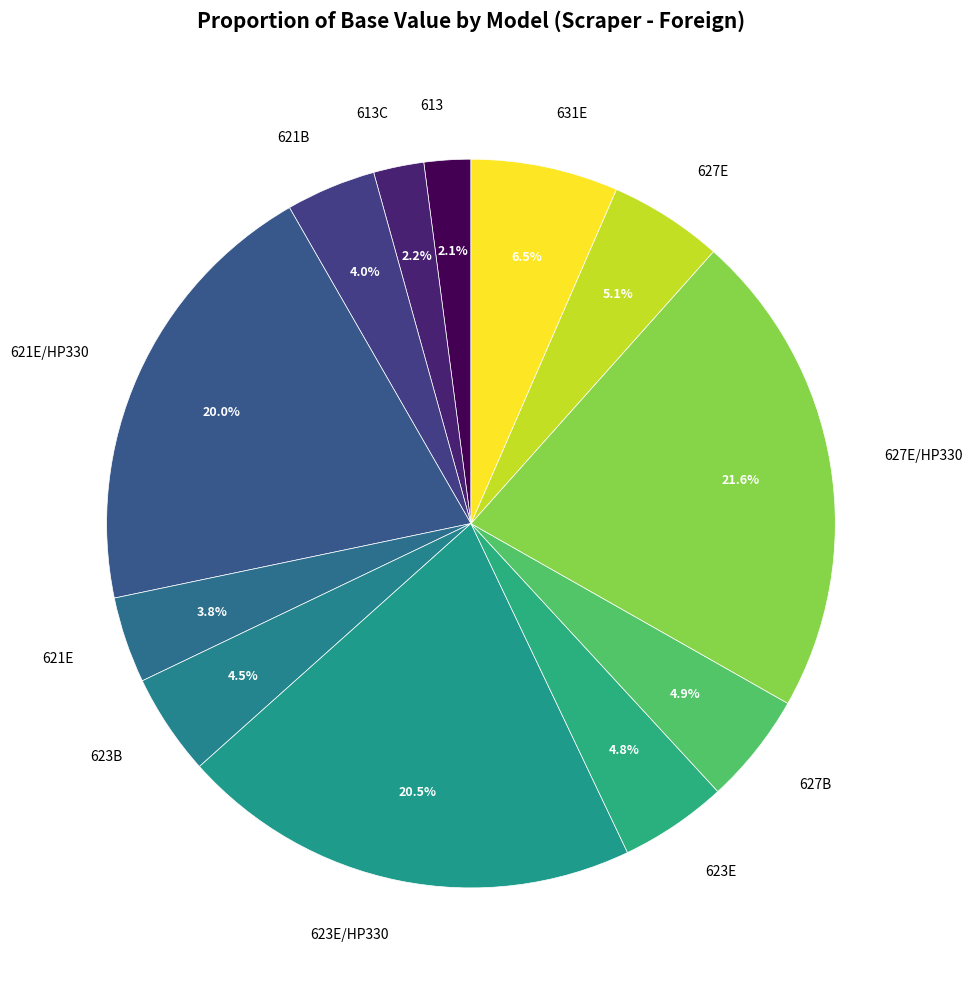

To the nearest percent, what is the average slice percentage?

8%